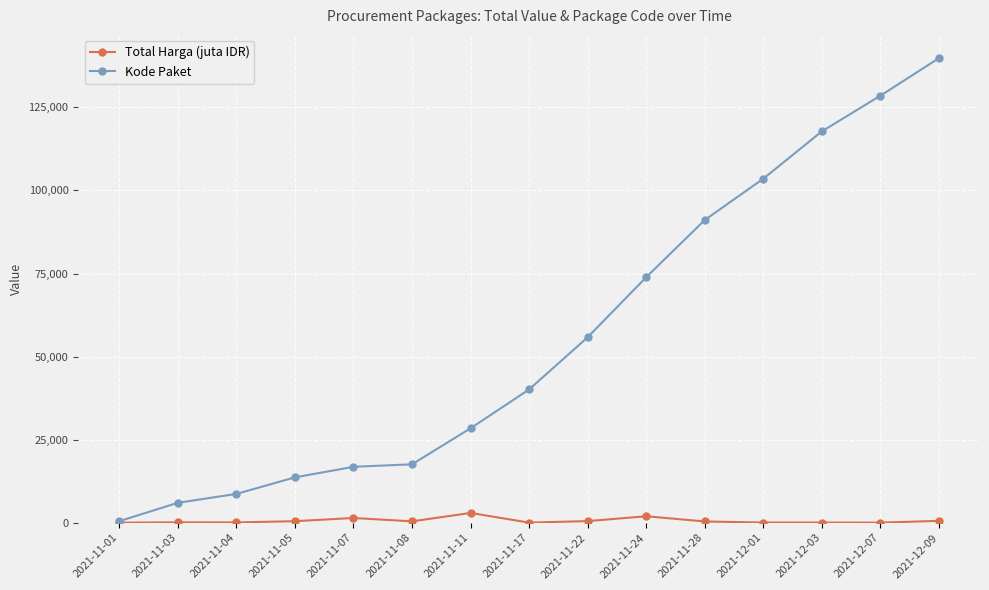

Is the value of Total Harga (juta IDR) at 2021-12-01 greater than the value of Kode Paket at 2021-12-09?

No